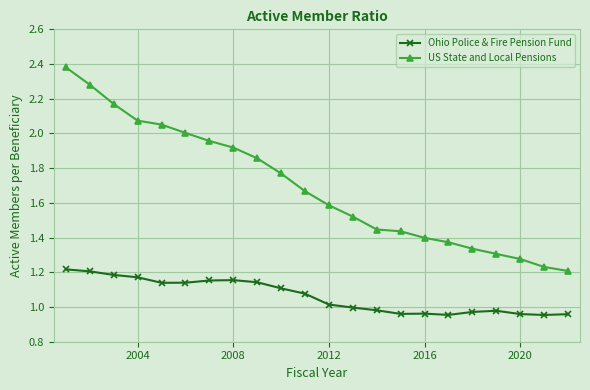

True or false: US State and Local Pensions and Ohio Police & Fire Pension Fund cross at least once.

False